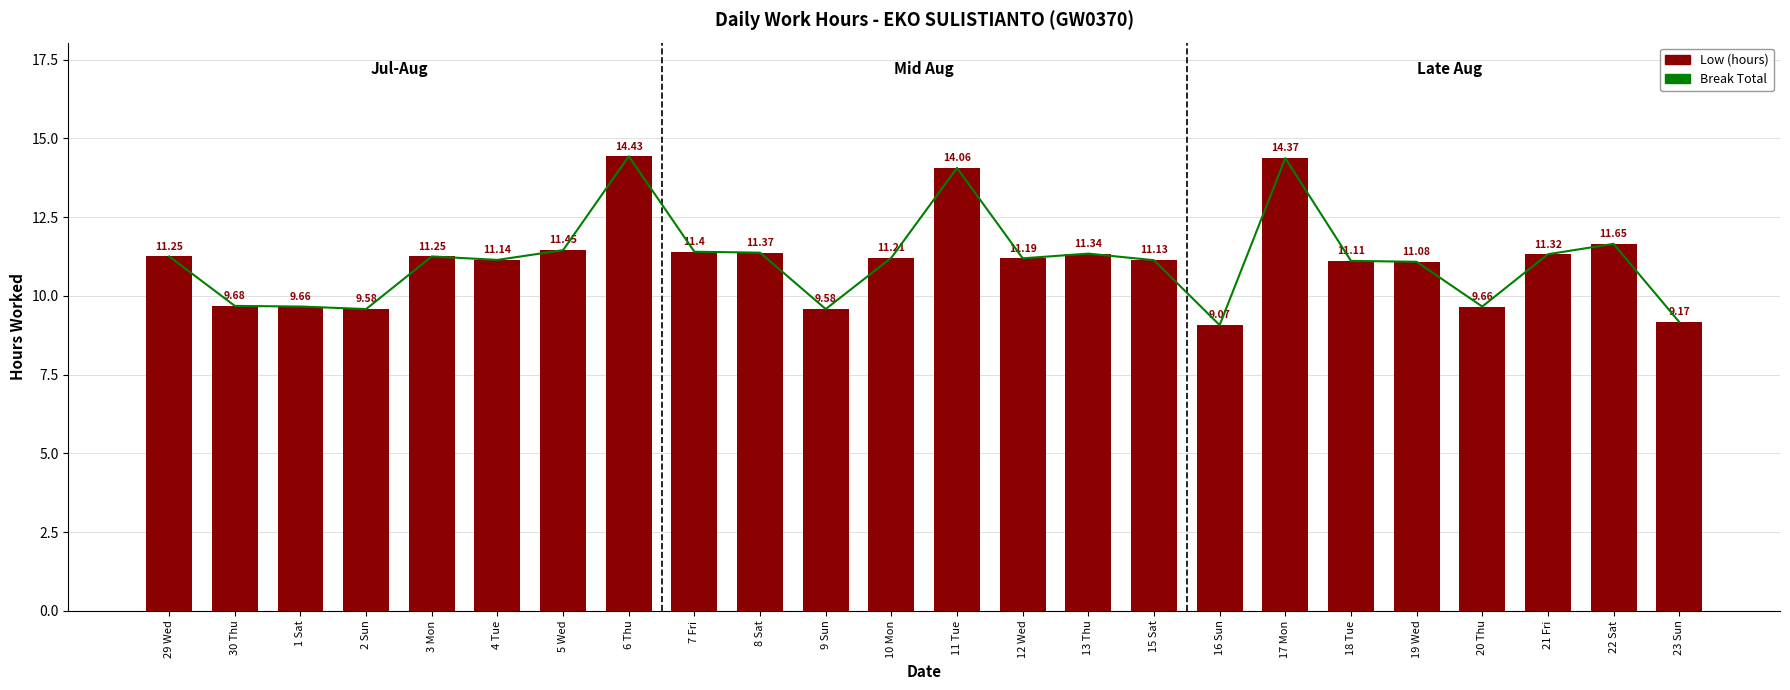

Reading right to left, what are all the values shown in this chart?

Break Total: 9.2	11.7	11.3	9.7	11.1	11.1	14.4	9.1	11.1	11.3	11.2	14.1	11.2	9.6	11.4	11.4	14.4	11.4	11.1	11.2	9.6	9.7	9.7	11.2
Low (hours): 9.2	11.7	11.3	9.7	11.1	11.1	14.4	9.1	11.1	11.3	11.2	14.1	11.2	9.6	11.4	11.4	14.4	11.4	11.1	11.2	9.6	9.7	9.7	11.2